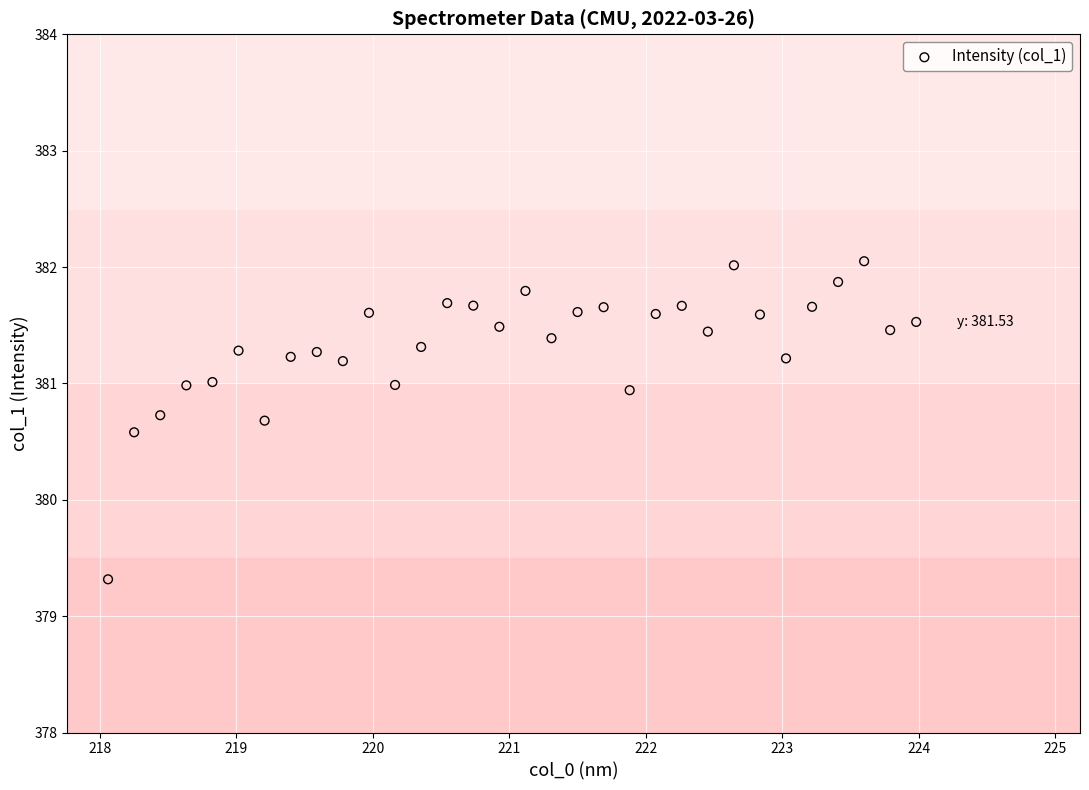

What is the range of Y values (max minus min)?

2.7